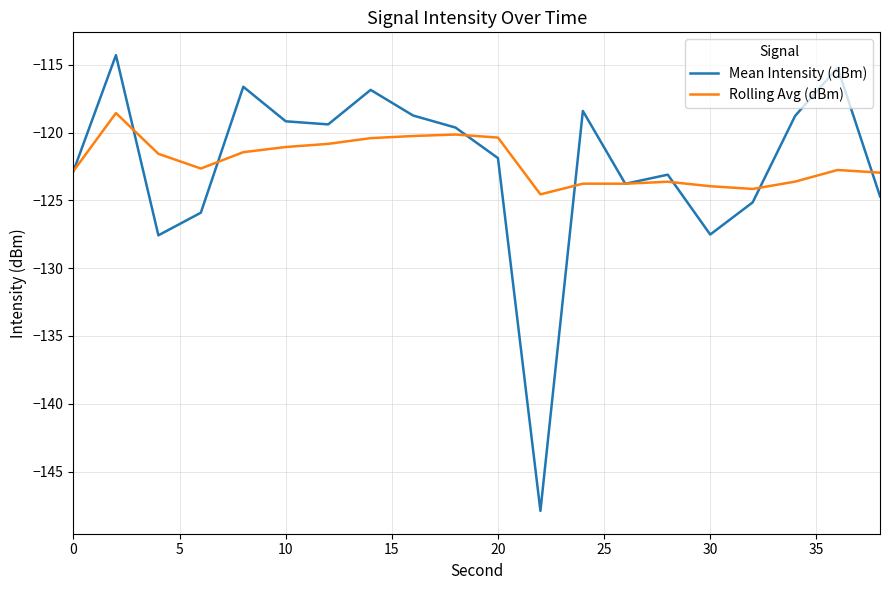

Rank the series by their maximum value, from highest to lowest.

Mean Intensity (dBm), Rolling Avg (dBm)